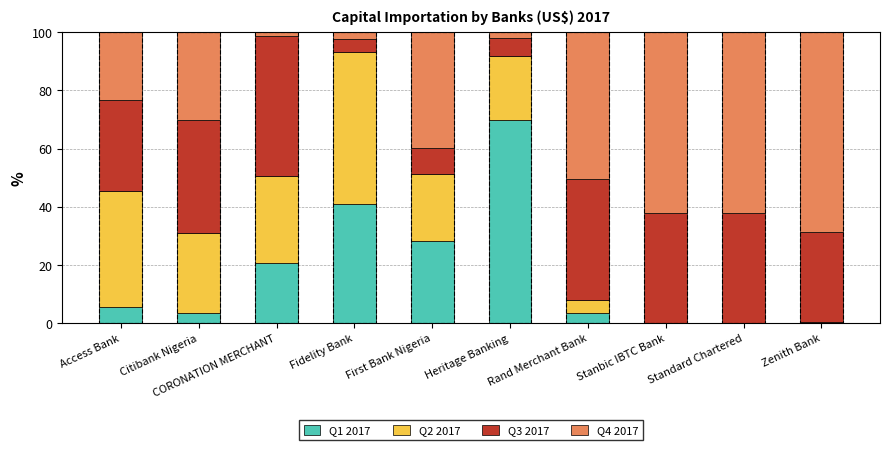

The Q1 2017 series shows 0.0 at Standard Chartered. True or false?

True